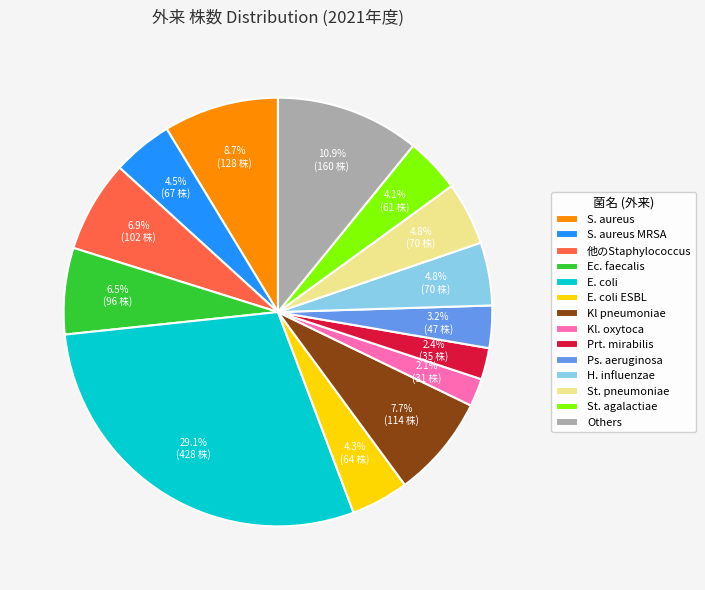

Does S. aureus account for over 50% of the chart?

No